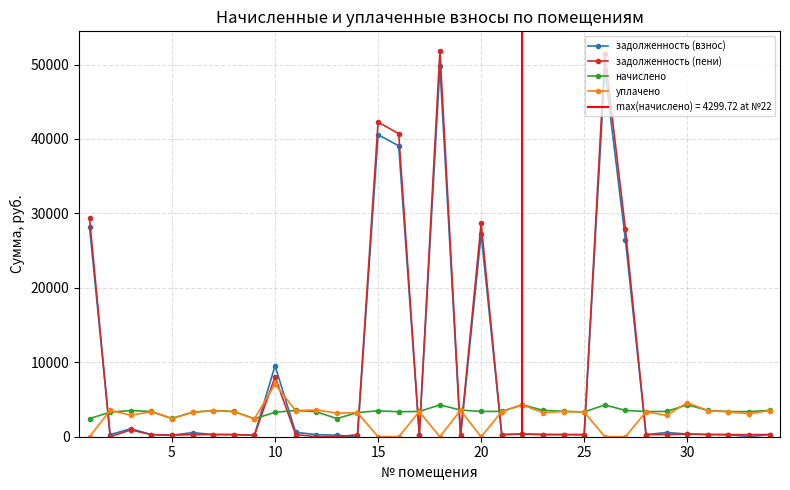

What are all the series names shown in the legend?

задолженность (взнос), задолженность (пени), начислено, уплачено